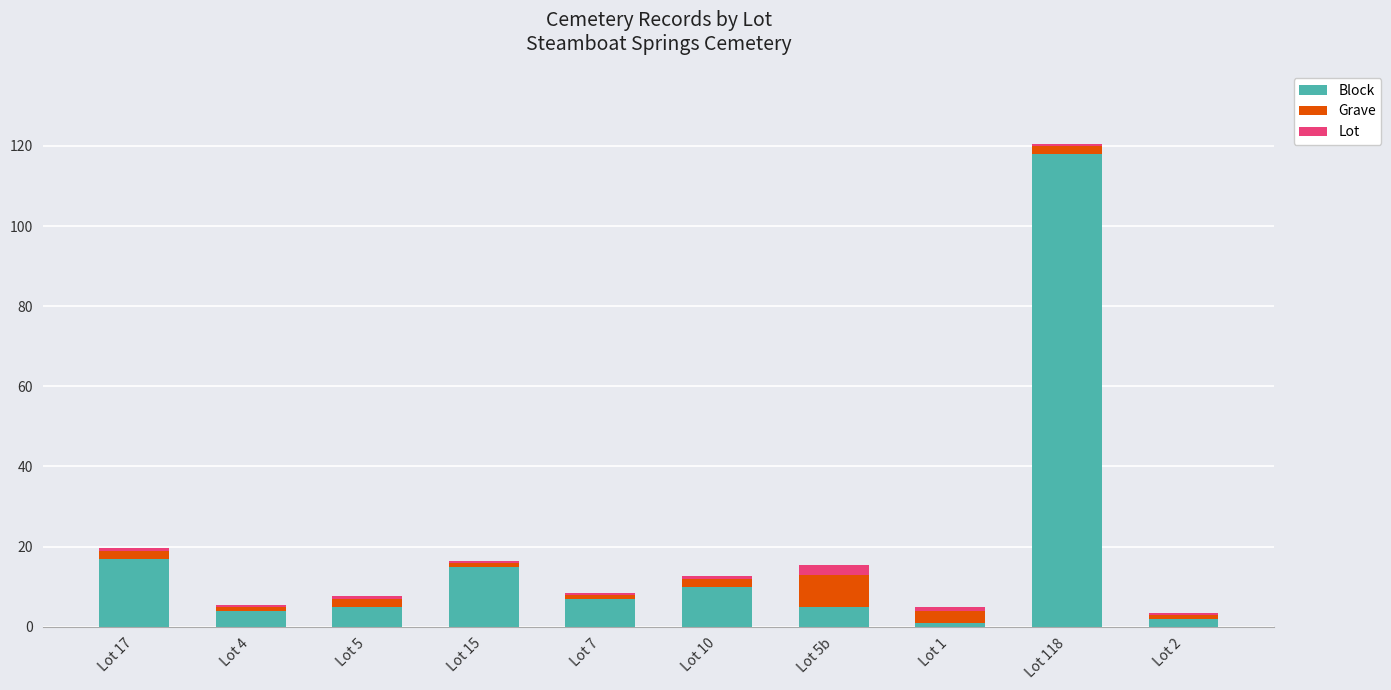

At which category is the sum across all series the highest?

Lot 118